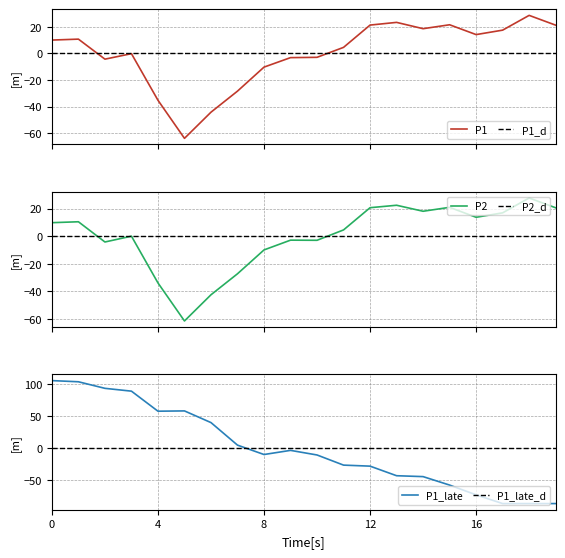

Count the number of data series in this chart.

3